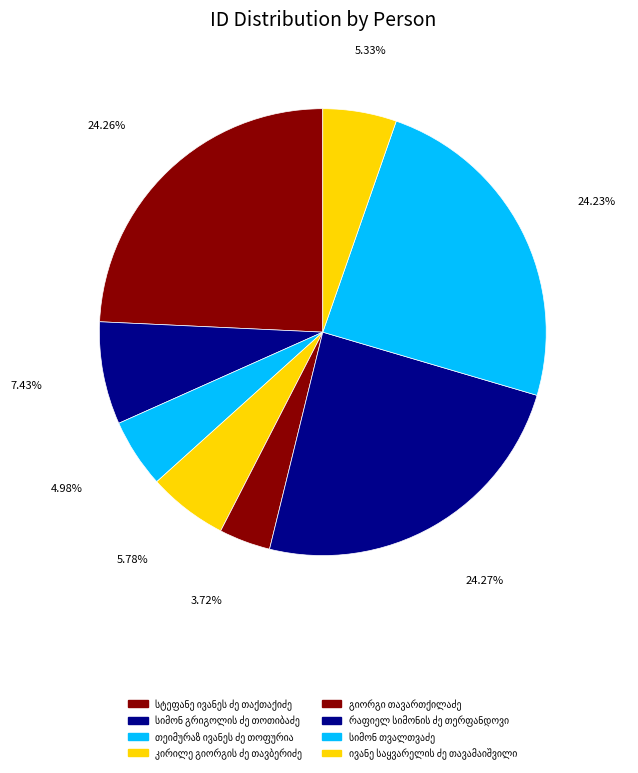

True or false: სიმონ გრიგოლის ძე თოთიბაძე accounts for 1% of the total.

False